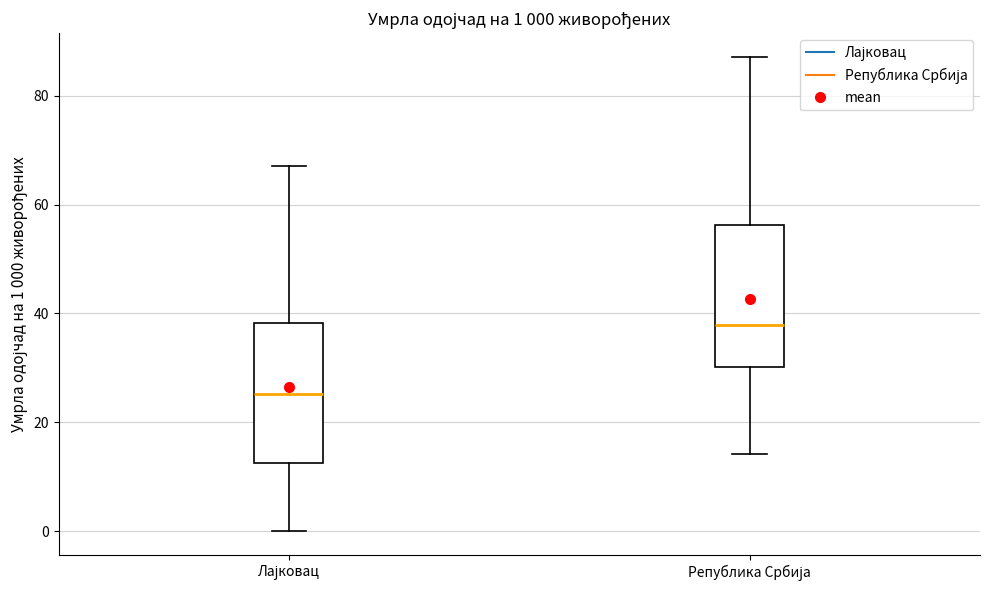

Which box has the lowest median line?

Лајковац